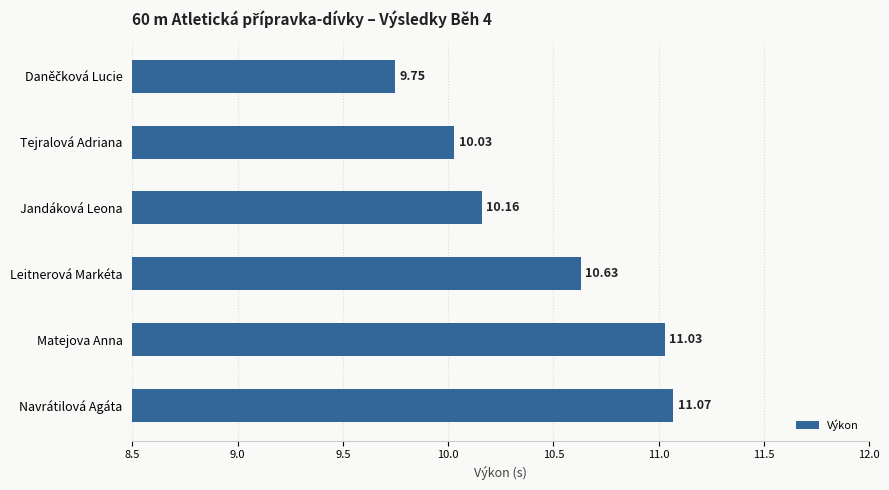

What is the average value?

10.4